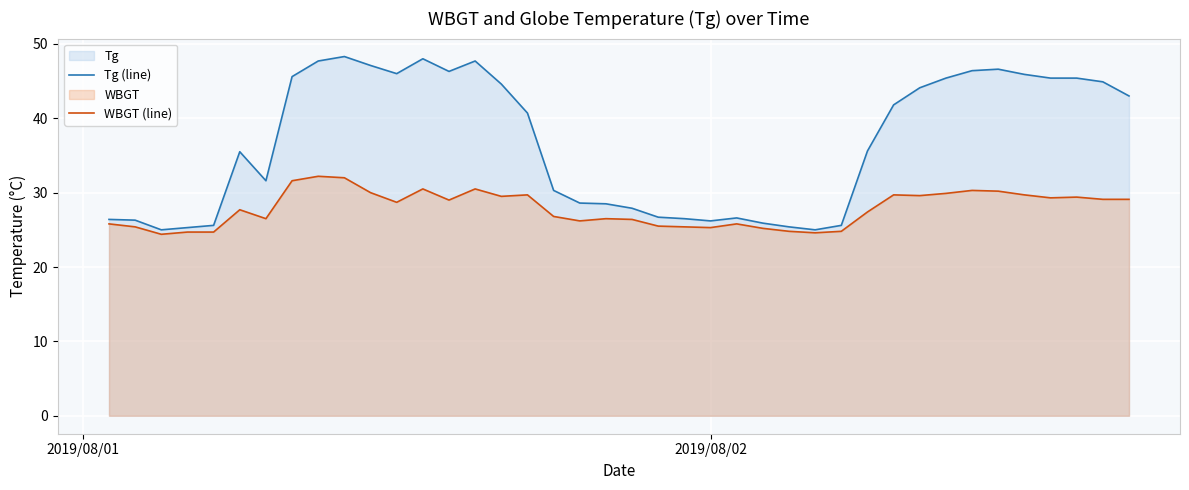

Rank the series by their maximum value, from highest to lowest.

Tg (line), WBGT (line)